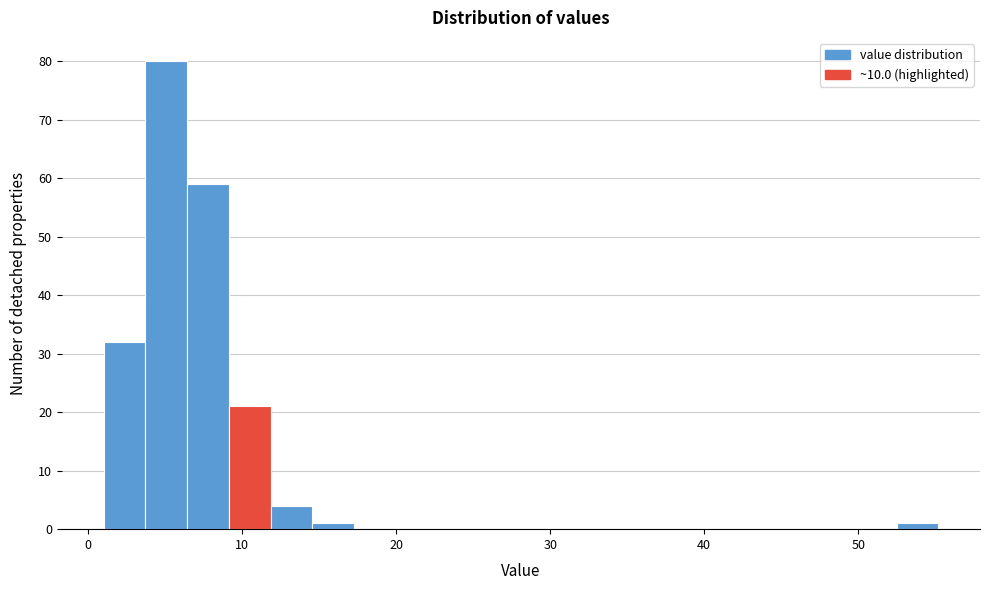

Around what value on the x-axis is the tallest bar? Give the approximate position of its centre, as read against the axis.

5